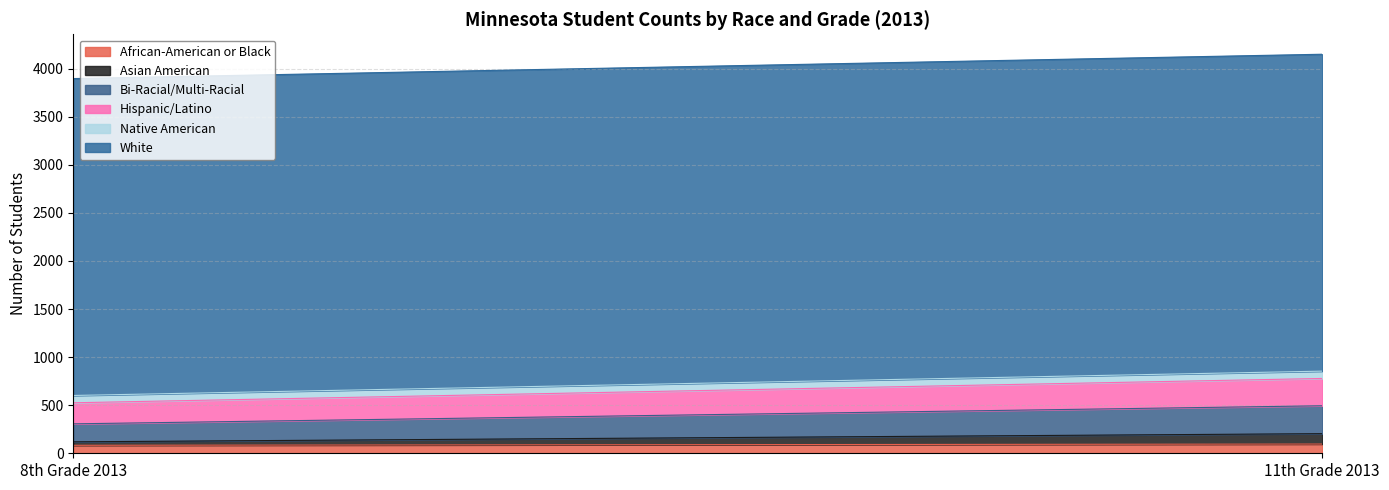

Which series has the largest range (max minus min)?

Bi-Racial/Multi-Racial